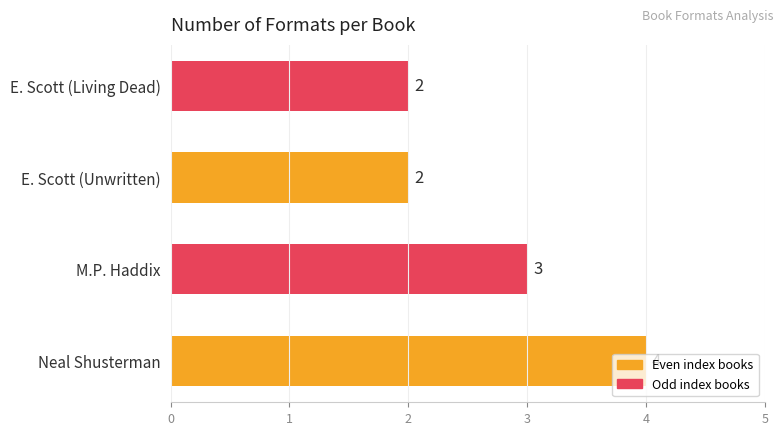

What is the greatest value displayed?

4